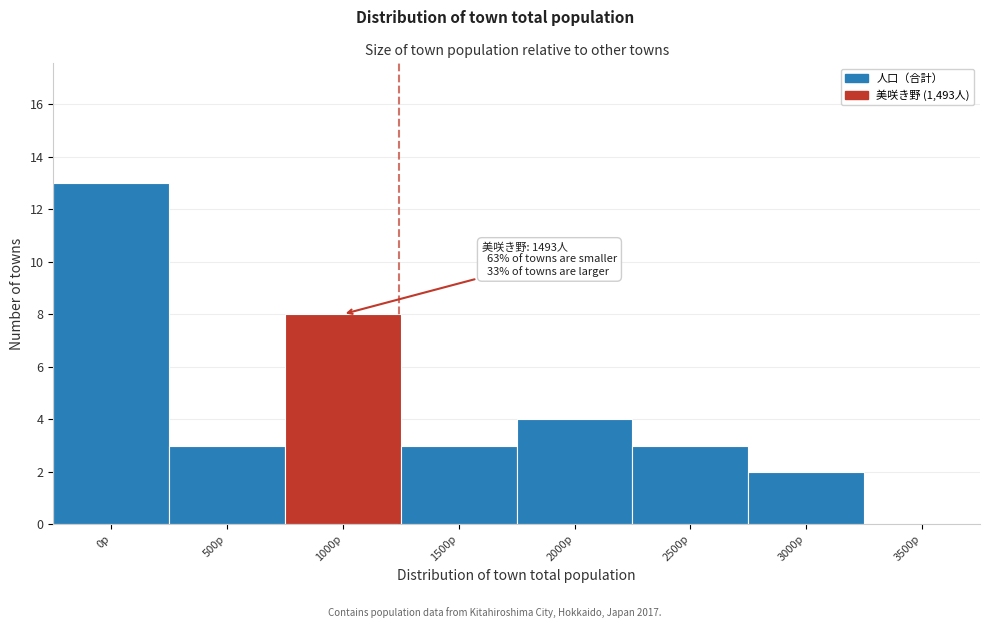

Reading right to left, transcribe all the data shown in this chart.

3500p=0	3000p=2	2500p=3	2000p=4	1500p=3	1000p=8	500p=3	0p=13